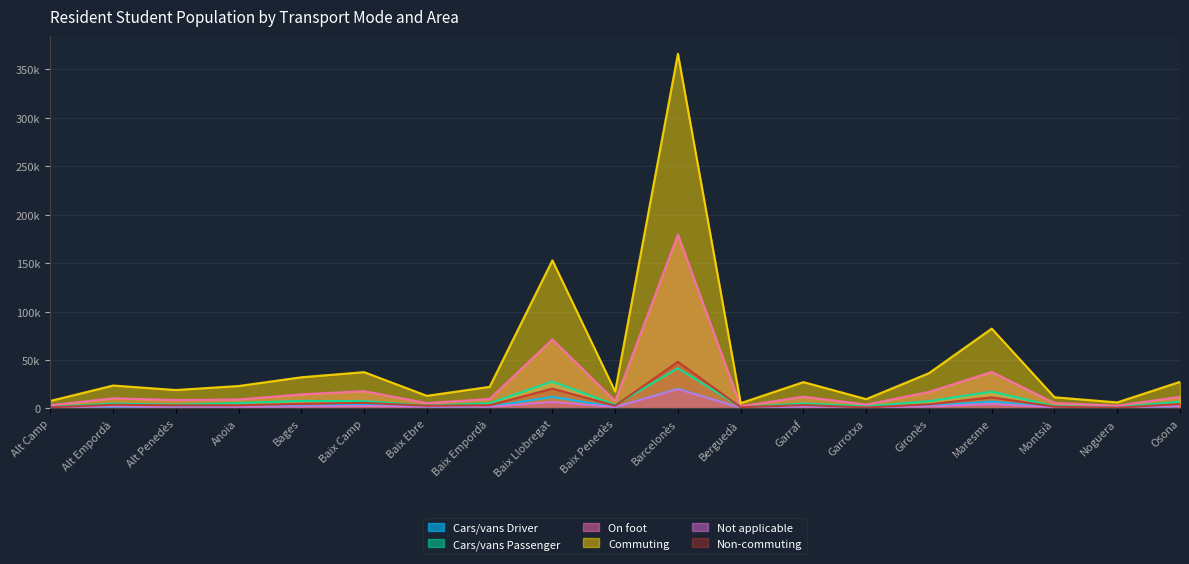

Which category has the highest value in the Cars/vans Driver series?

Barcelonès